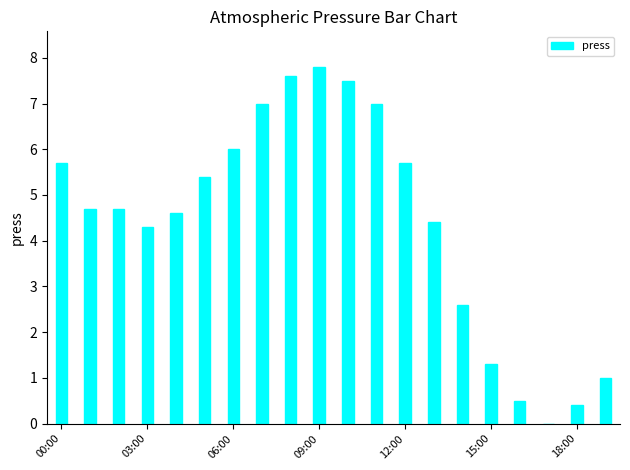

What is the greatest value displayed?

7.8